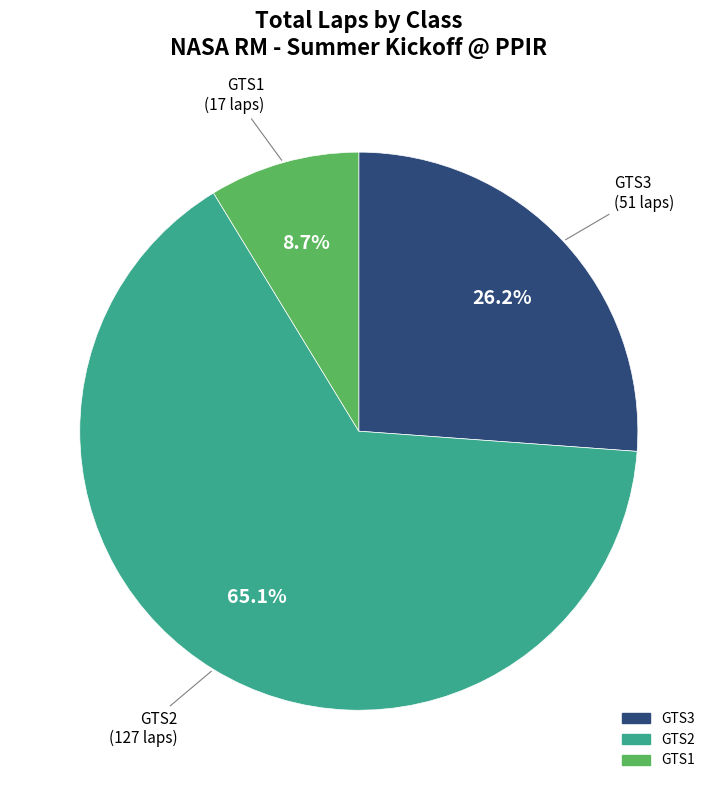

To the nearest percent, what percentage of the pie is GTS1?

9%